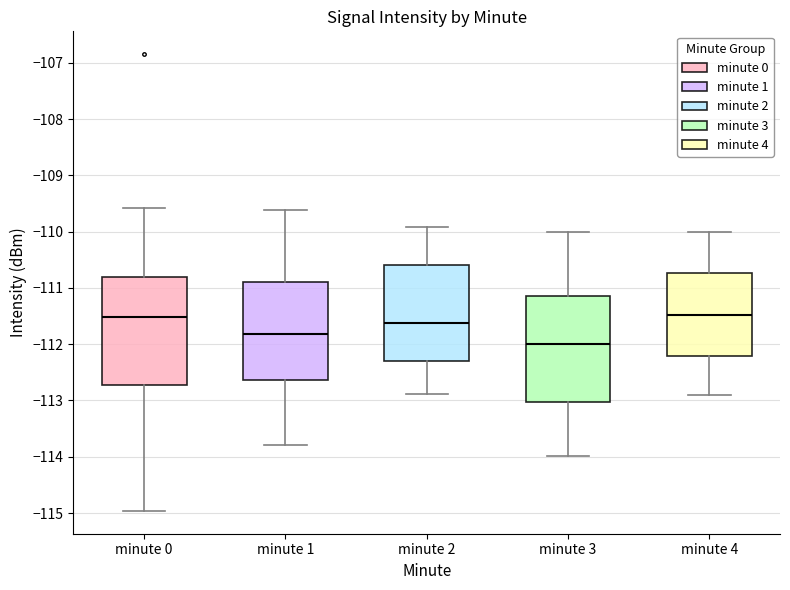

Where does the lower whisker of the box for minute 1 end on the y-axis? The values are not printed on the chart, so give them approximately, as read against the axis.

-113.8